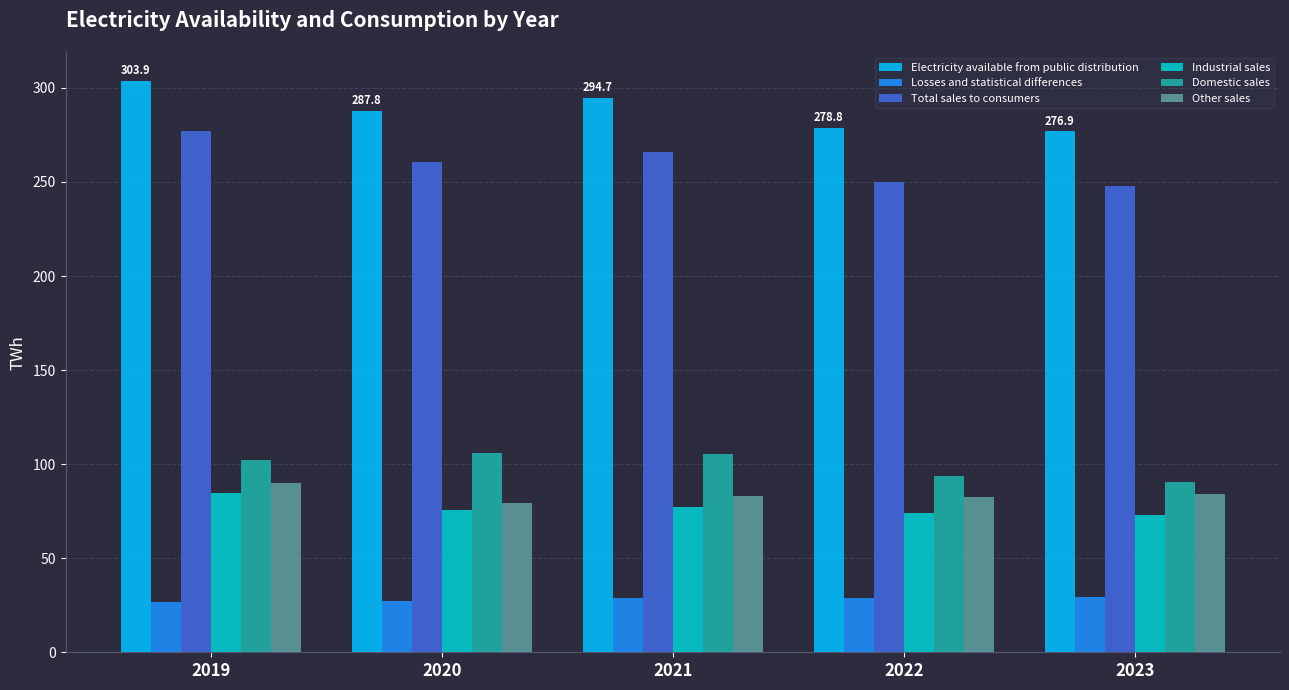

What is the spread (max minus min) of values at 2023?

247.8